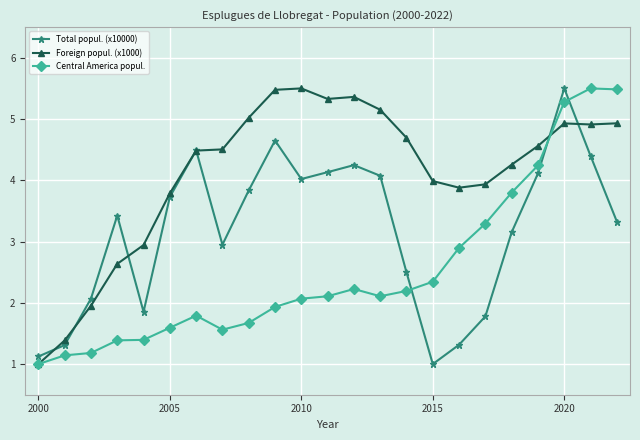

What is the value of the Foreign popul. (x1000) point at the 2nd from the left?

1.4